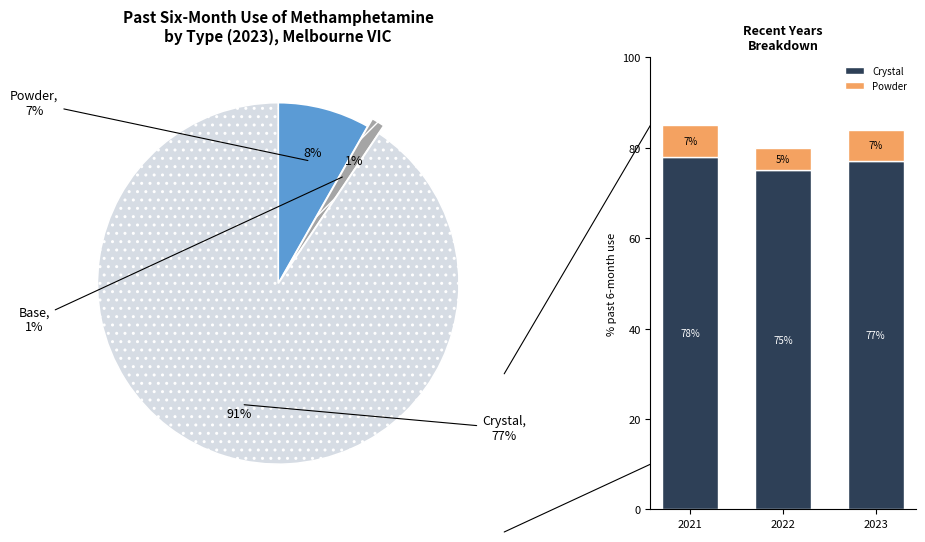

How many slices are in this pie chart?

3